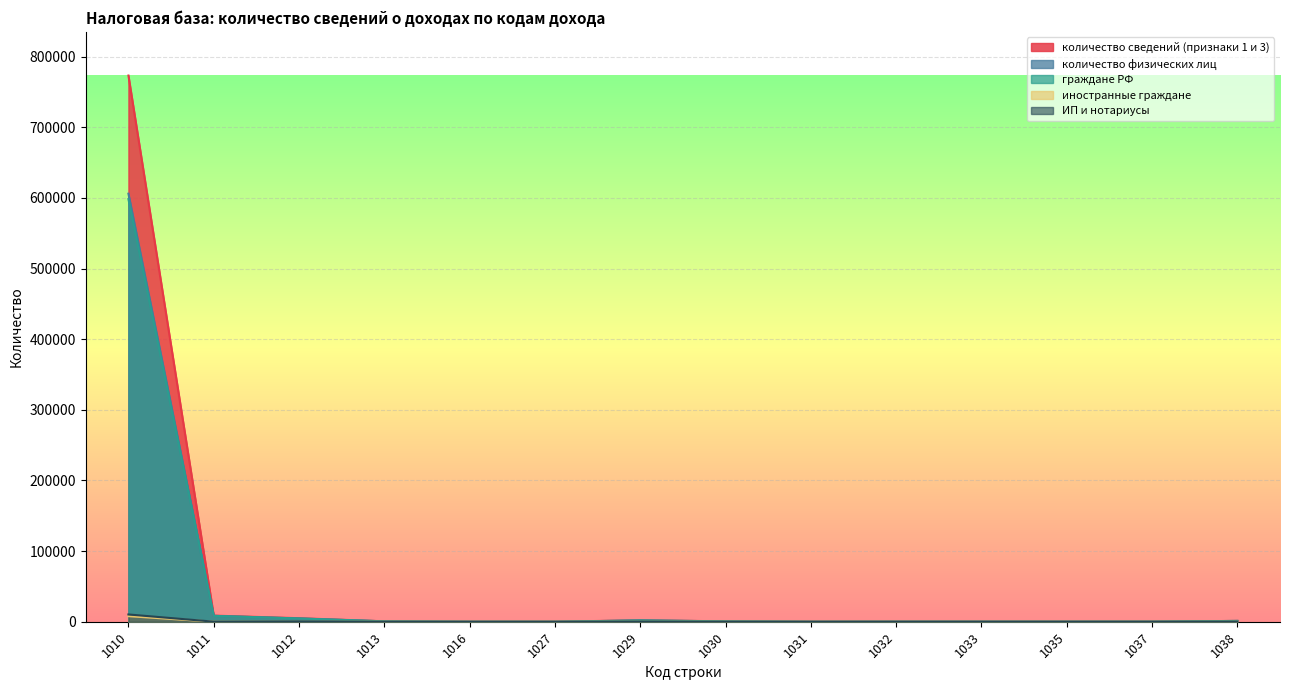

Which series has the widest spread of values?

количество сведений (признаки 1 и 3)